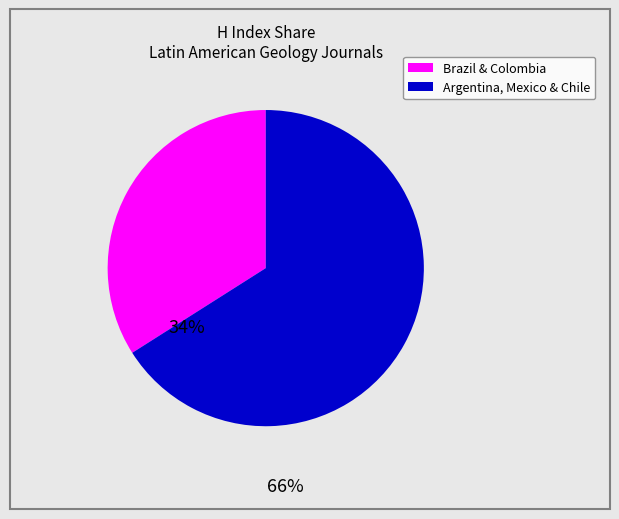

Is there any slice that represents more than half of the pie?

Yes